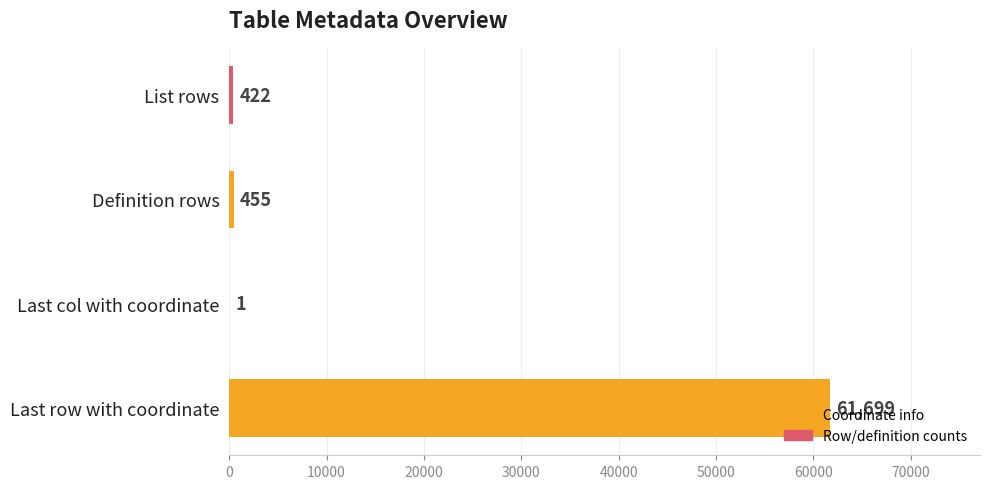

Where is the data nearest to the value 30850?

Definition rows